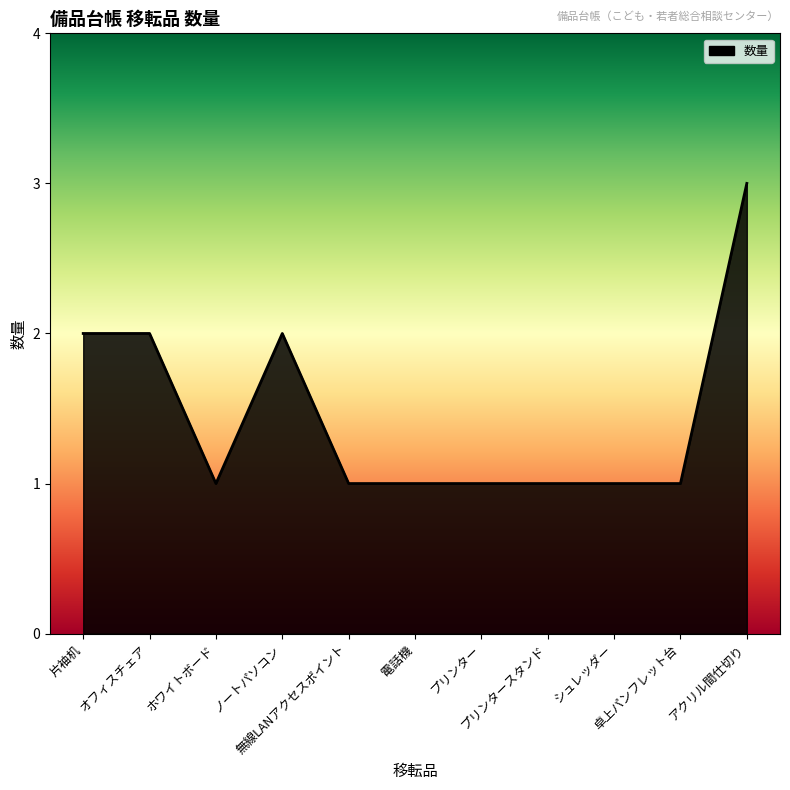

What is the maximum value shown in the chart?

3